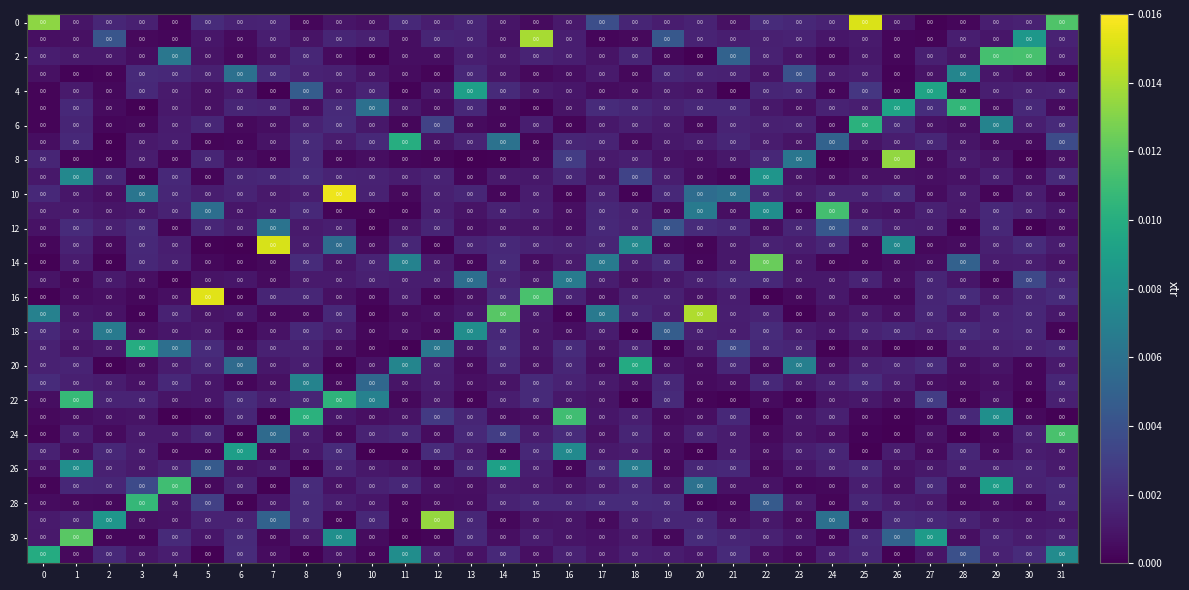

The value of row_3 at 1 is 0.0. True or false?

True